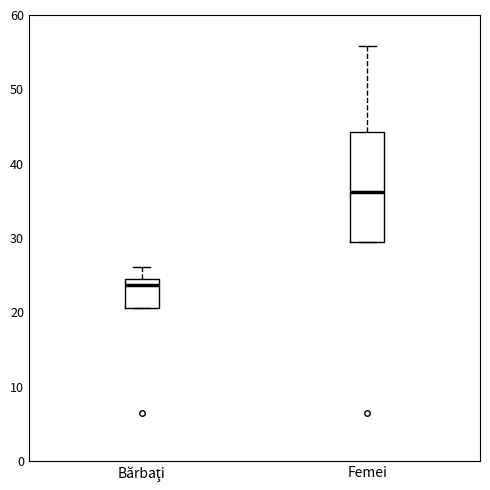

Reading left to right, transcribe this box plot: for each box, give where its median line is, the range the box spans, and where its two whiskers end, as read against the y-axis. The values are not printed on the chart, so give them approximately, as read against the axis.

Bărbaţi: median 24 (just below the box's upper edge), box 21 to 24, whiskers 21 to 26
Femei: median 36, box 30 to 44, whiskers 30 to 56